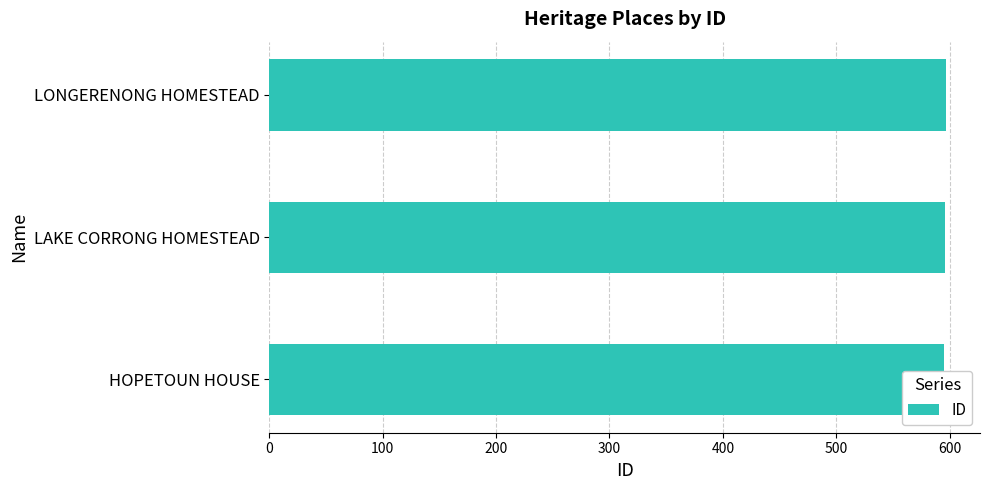

How many values are between 595 and 597?

3